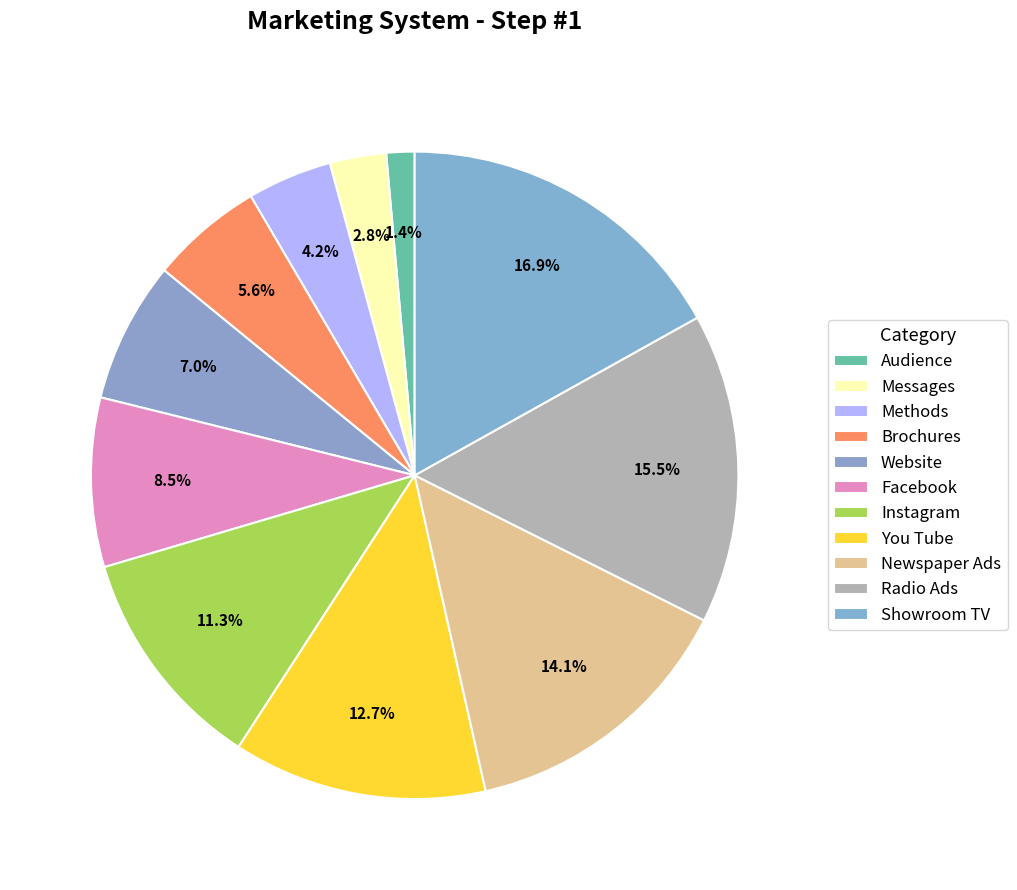

Count the number of slices in the pie.

11